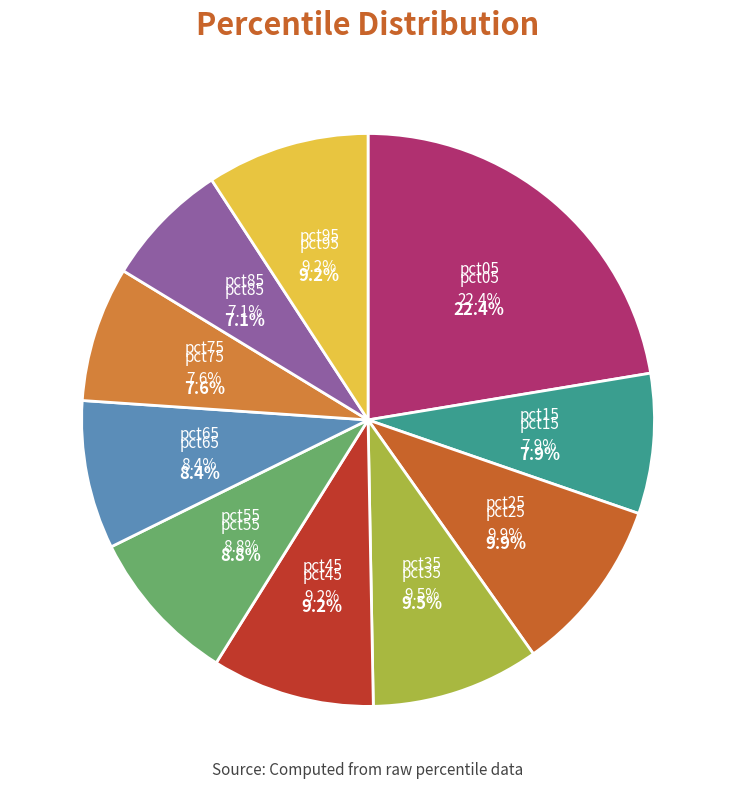

Is pct65 the majority of the pie?

No